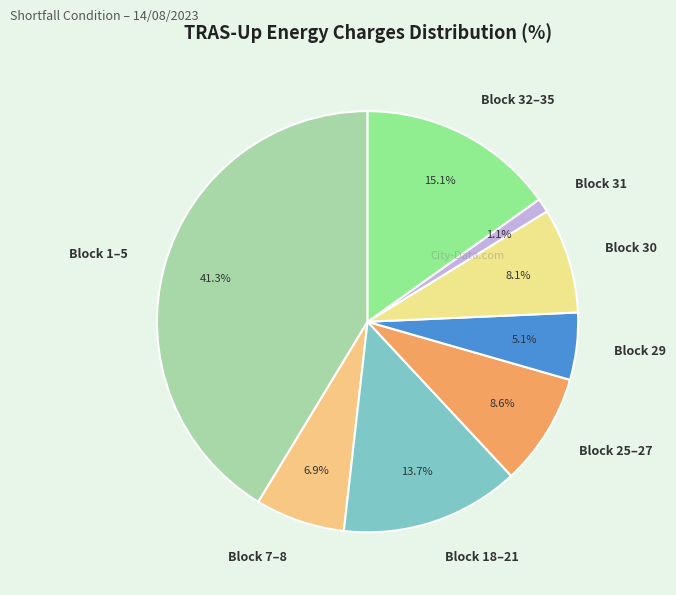

Does any single category account for the majority?

No